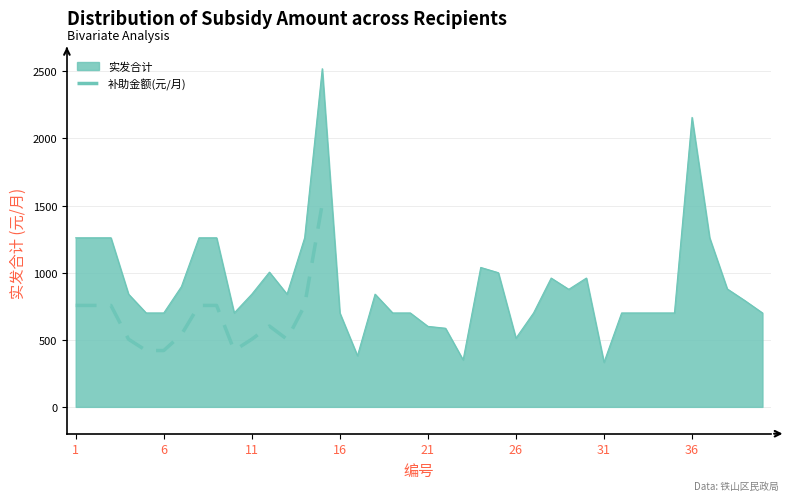

The chart shows a value of 537.6 at 31. True or false?

True